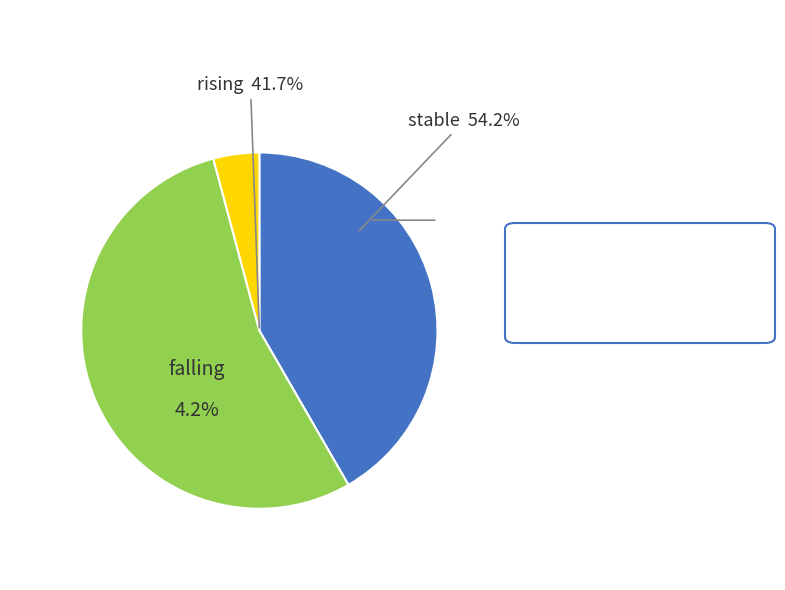

Which category has the biggest portion of the pie?

stable